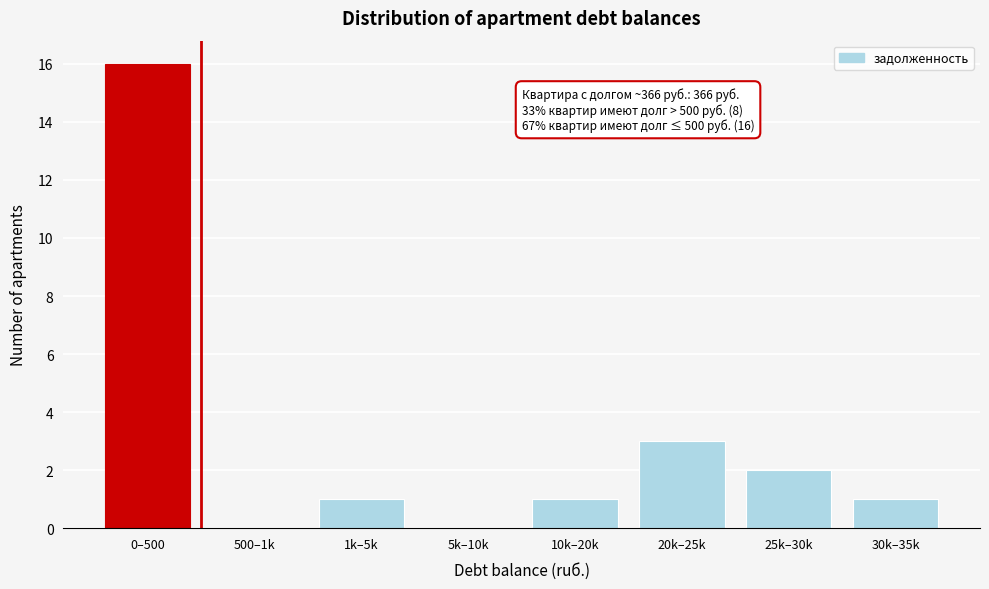

Reading right to left, list all the values displayed in this chart.

30k–35k=1	25k–30k=2	20k–25k=3	10k–20k=1	5k–10k=0	1k–5k=1	500–1k=0	0–500=16